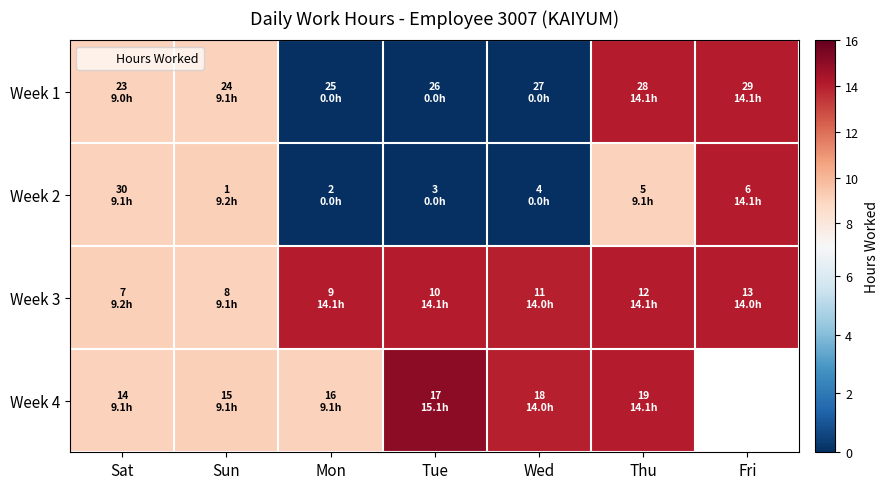

How many data points in Week 1 are above 9?

4